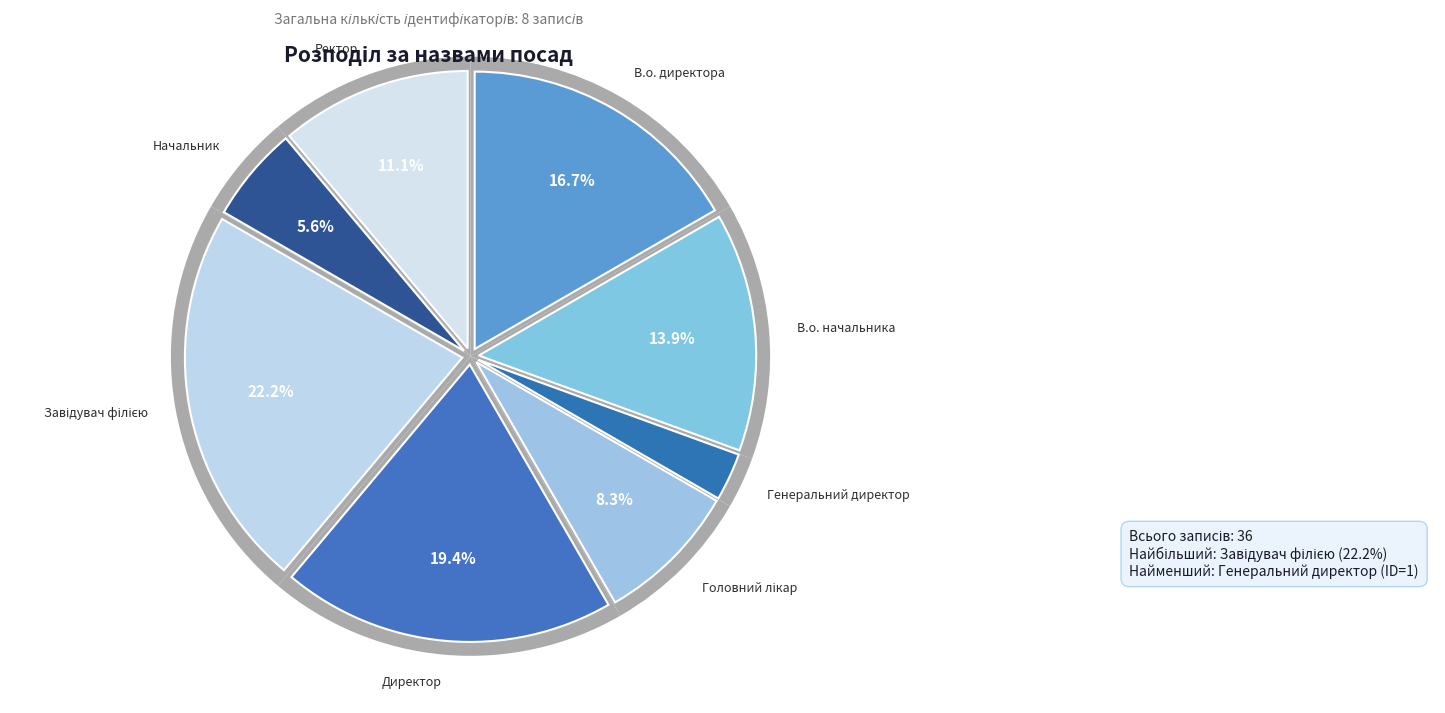

What is the smallest slice in the pie chart?

Генеральний директор